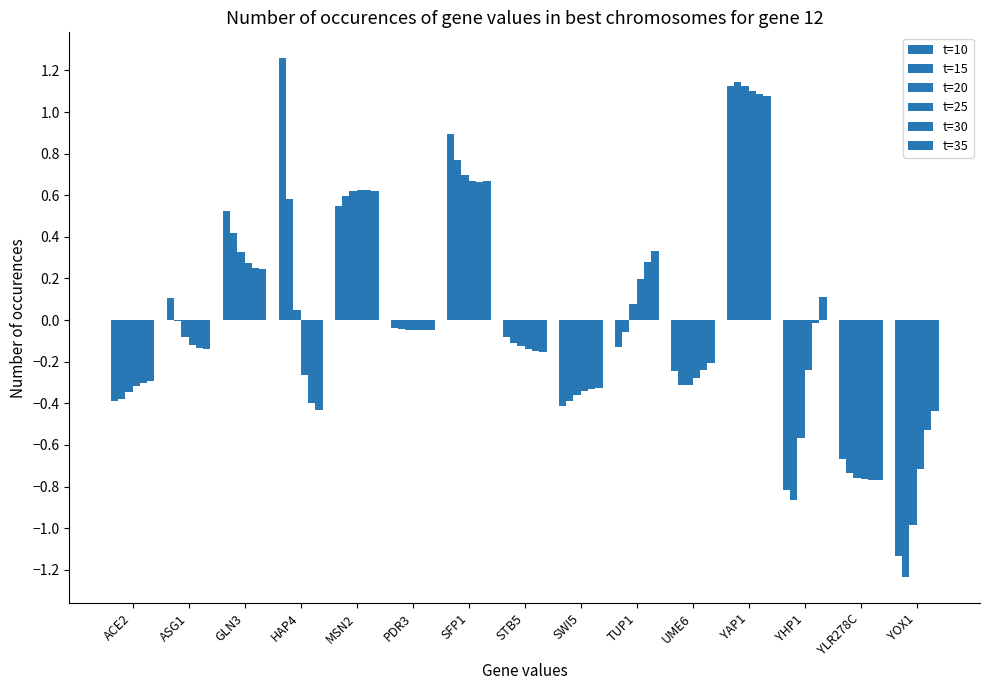

How many values in t=20 are above zero?

6